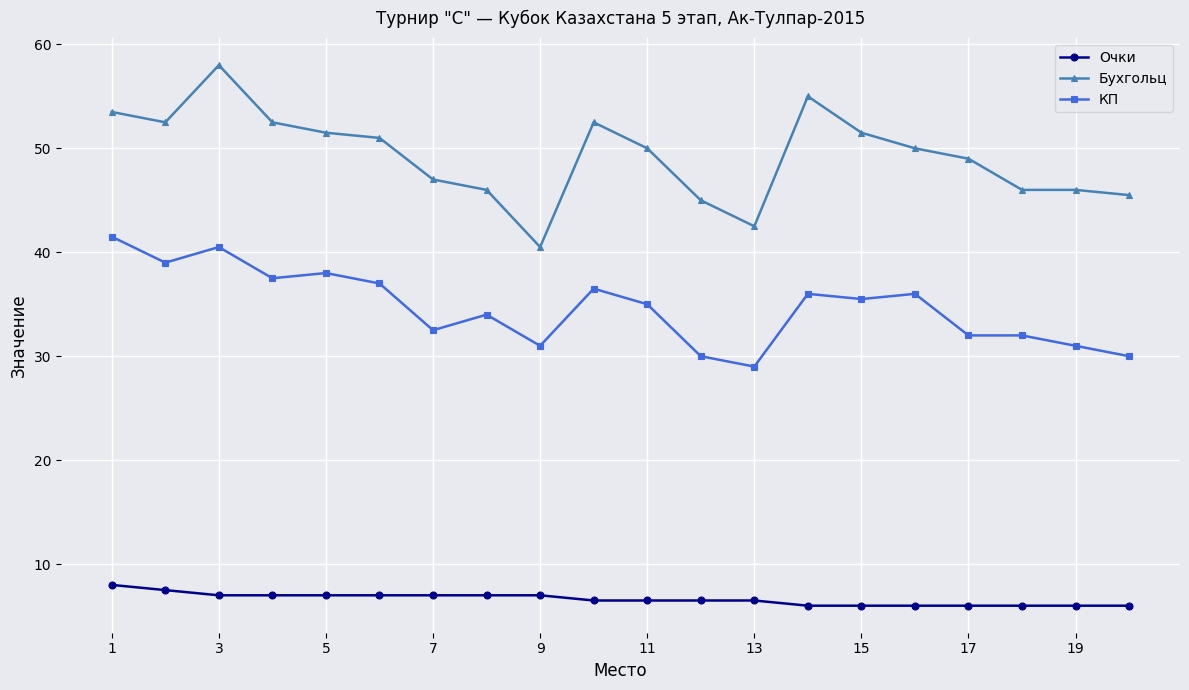

Rank the series by their maximum value, from highest to lowest.

Бухгольц, КП, Очки